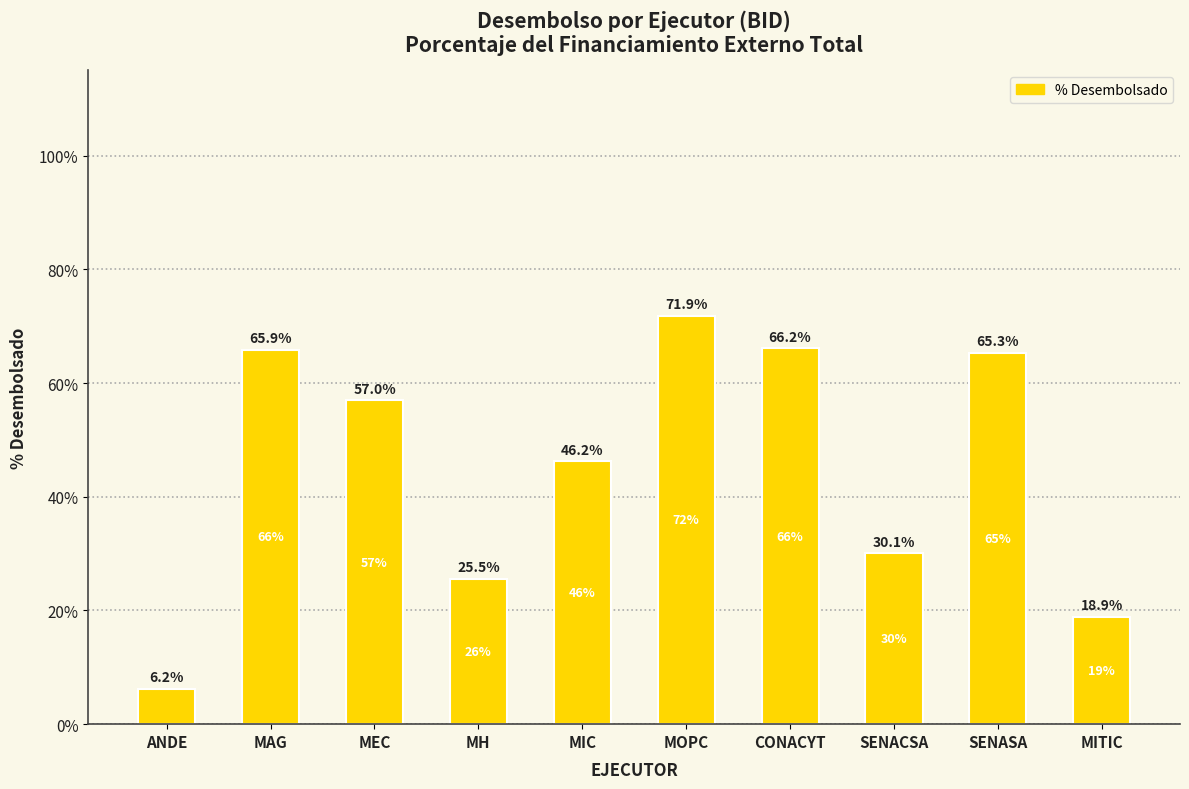

The chart shows a value of 1.1 at SENASA. True or false?

False